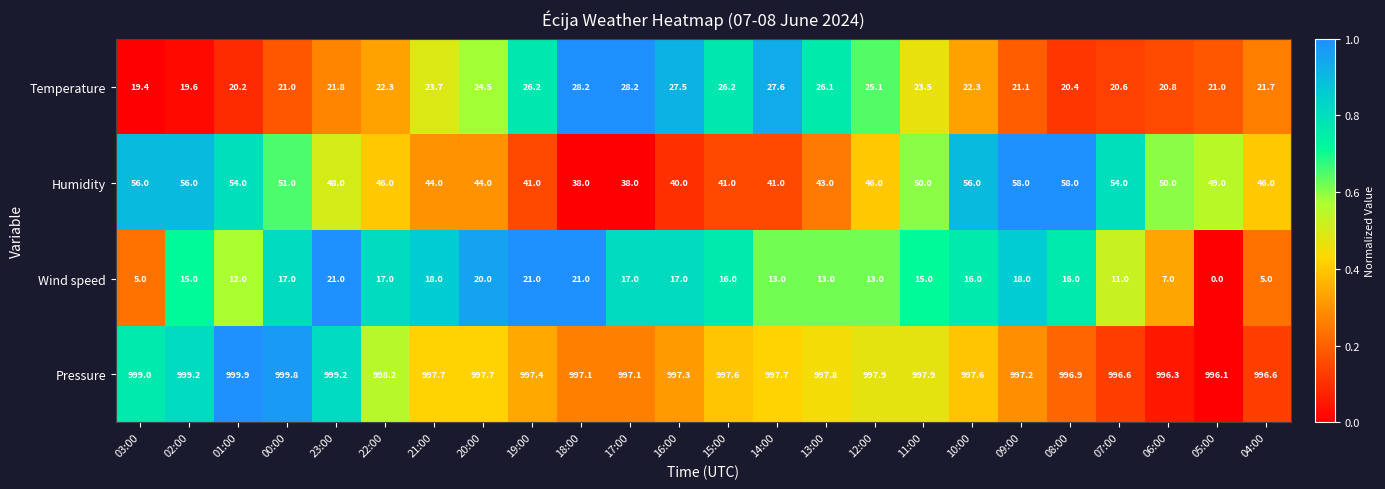

What is the spread (max minus min) of values at 04:00?

991.6